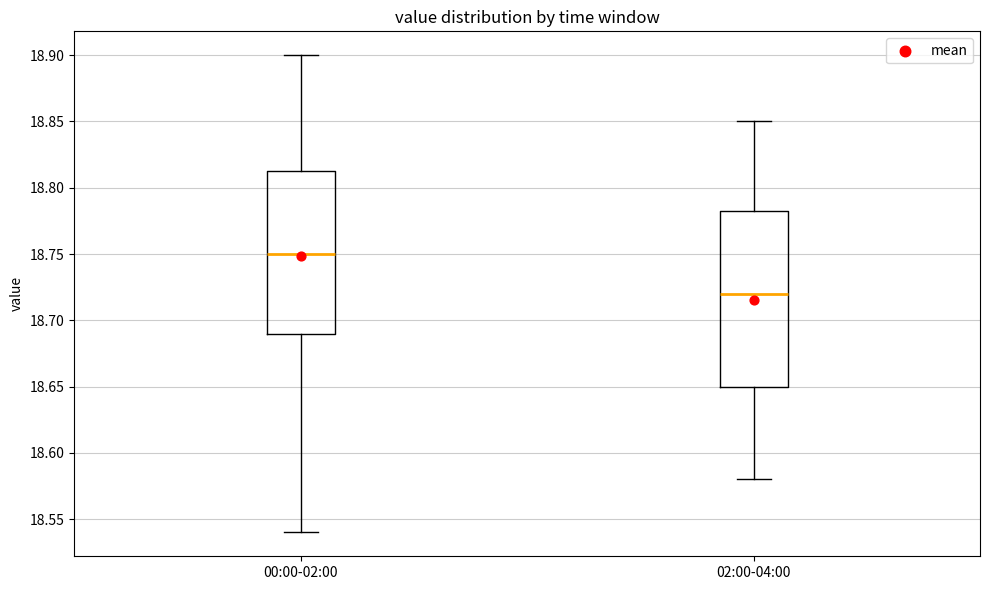

Which box is the tallest, from its lower edge to its upper edge?

02:00-04:00